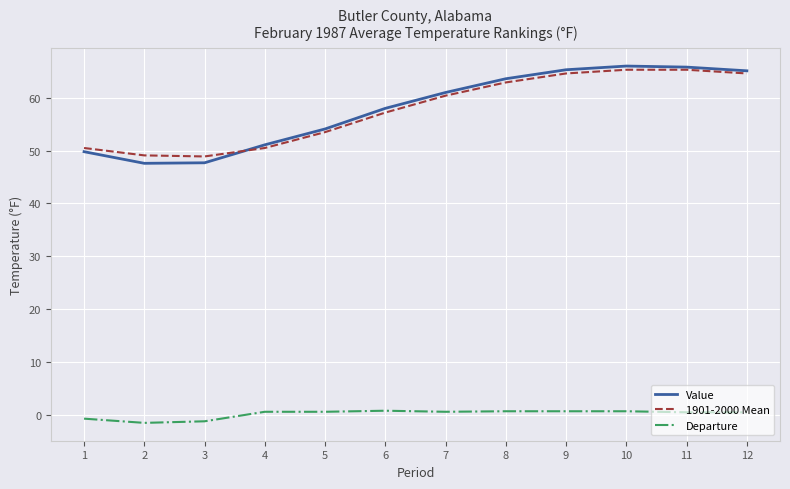

What is the highest value of the Value series?

66.0